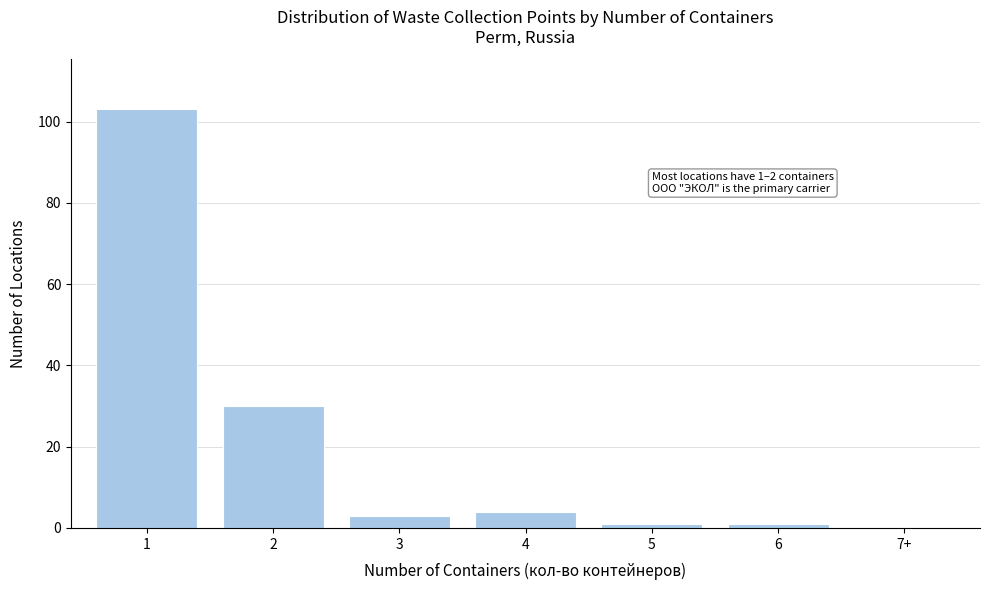

Reading left to right, extract all data points from this chart.

1=103	2=30	3=3	4=4	5=1	6=1	7+=0